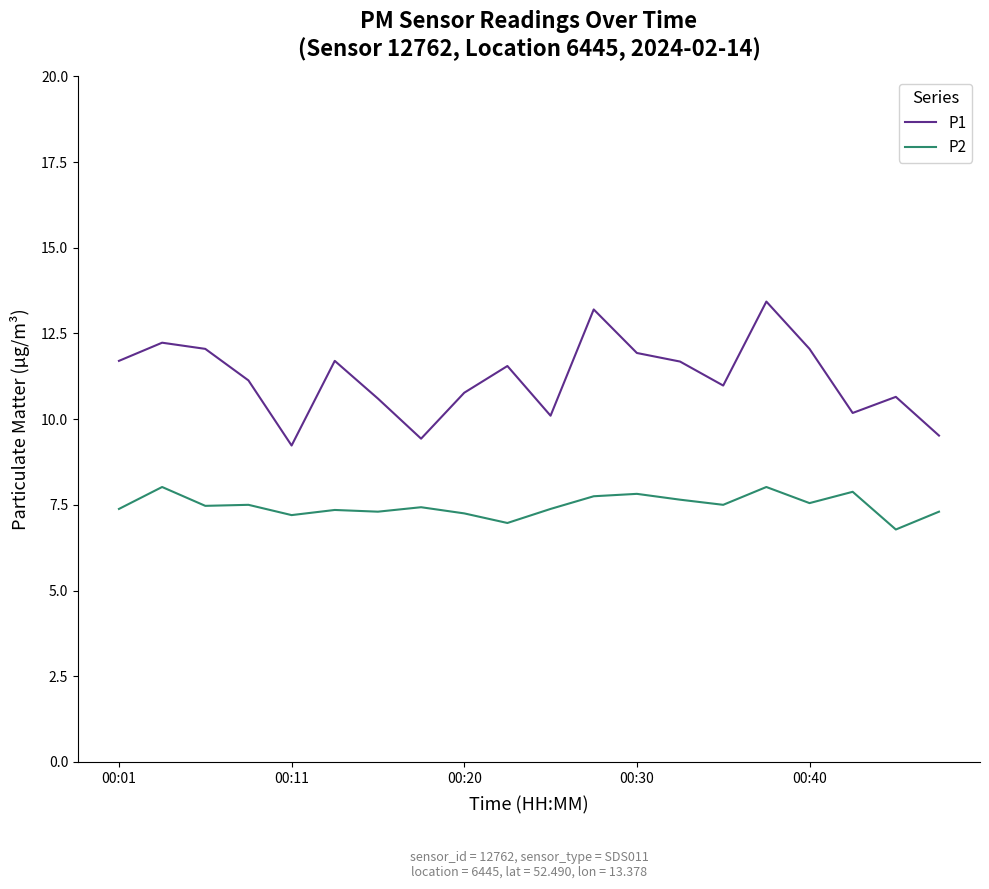

List the series in order of their overall mean, lowest first.

P2, P1